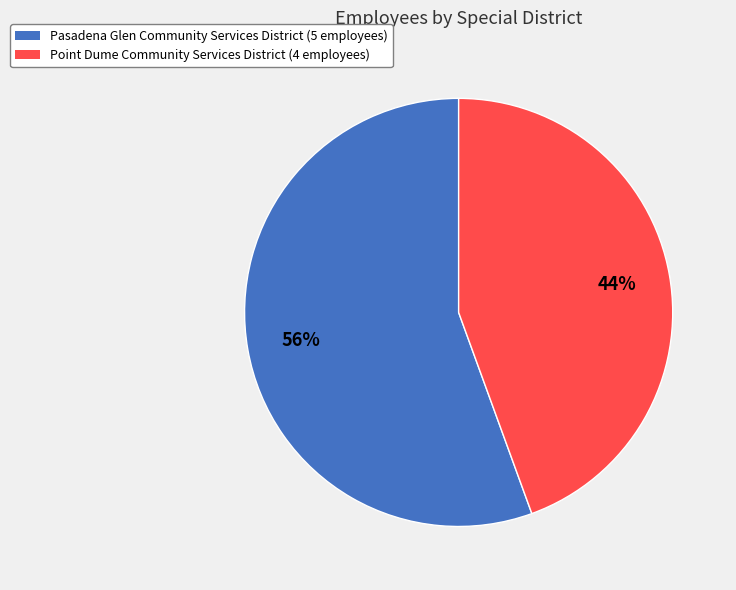

The Point Dume Community Services District slice represents 59% of the pie. True or false?

False